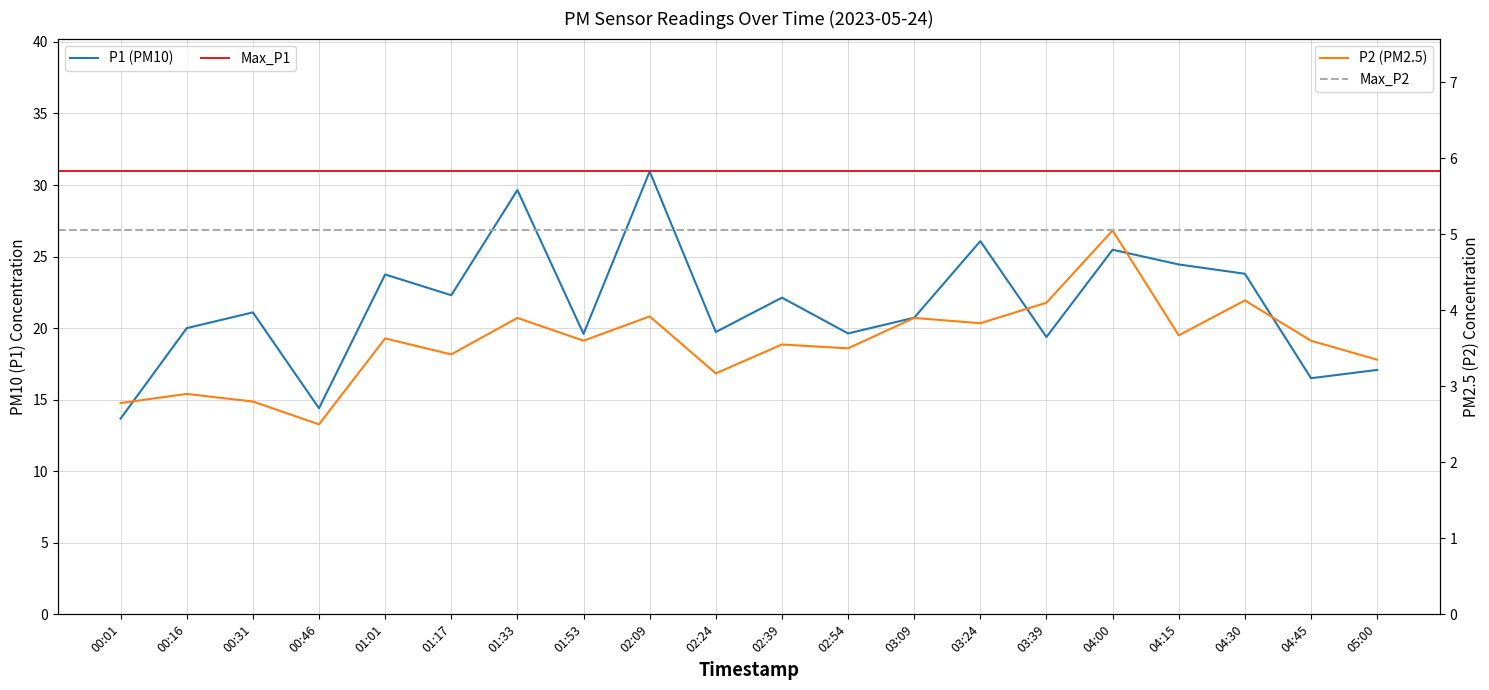

Rank the series by their average value, from highest to lowest.

P1, P2